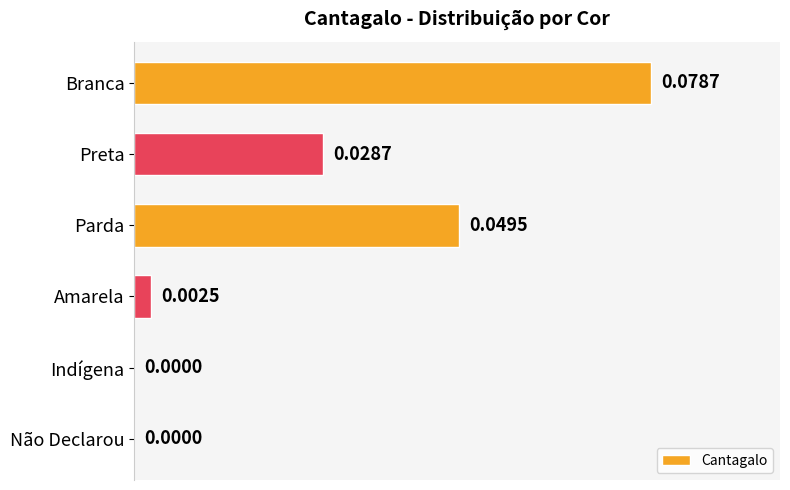

Which category has the highest value across all series?

Branca